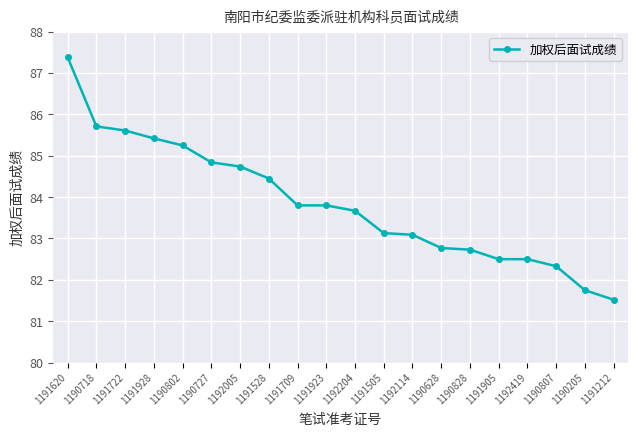

Read the value at 1191709.

83.8